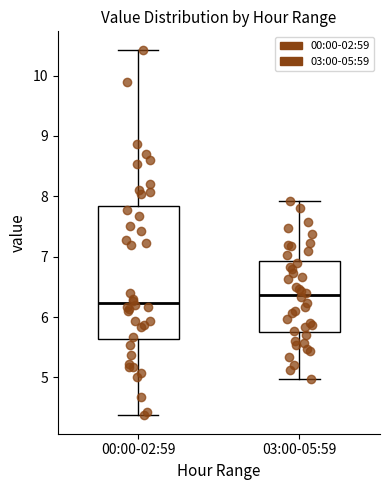

Where is the lower edge of the box for 03:00-05:59 on the y-axis? The values are not printed on the chart, so give them approximately, as read against the axis.

5.8